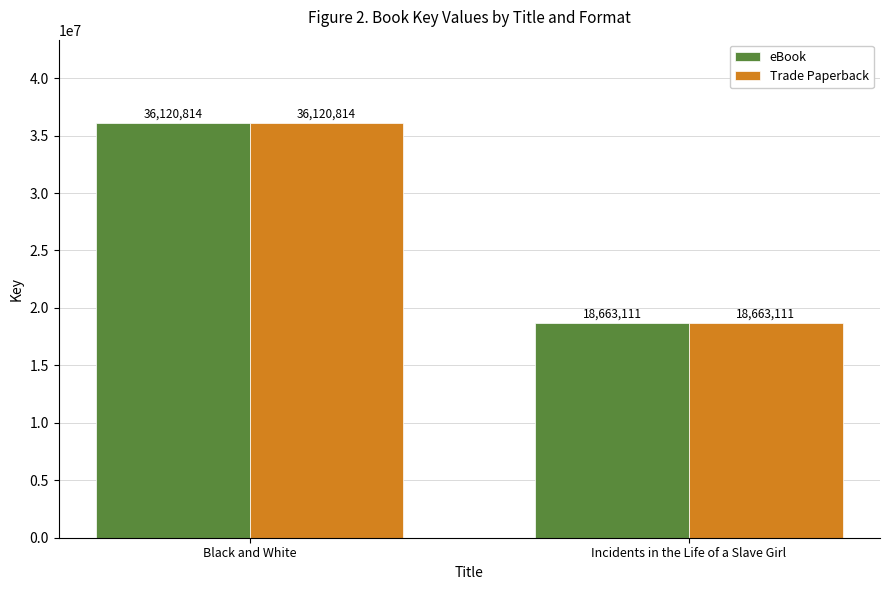

Read the Trade Paperback value at Incidents in the Life of a Slave Girl, to the nearest 100.

18663100